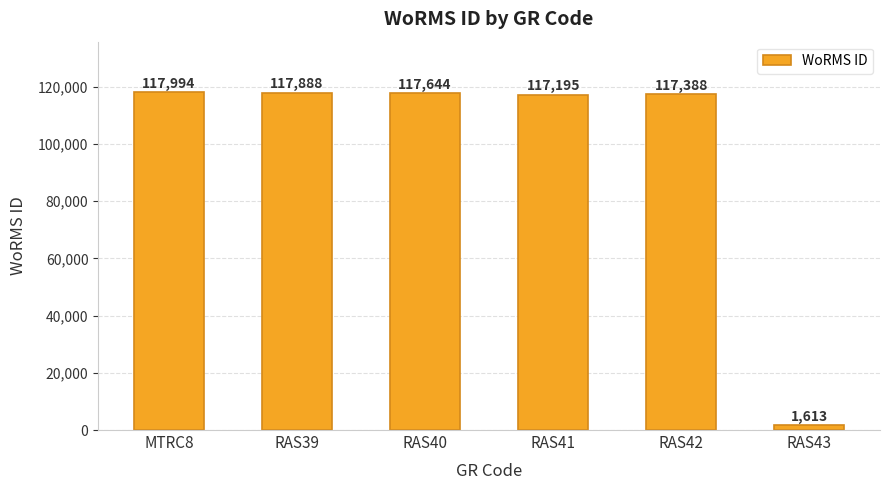

Is it true that the value at RAS41 is 117195?

True